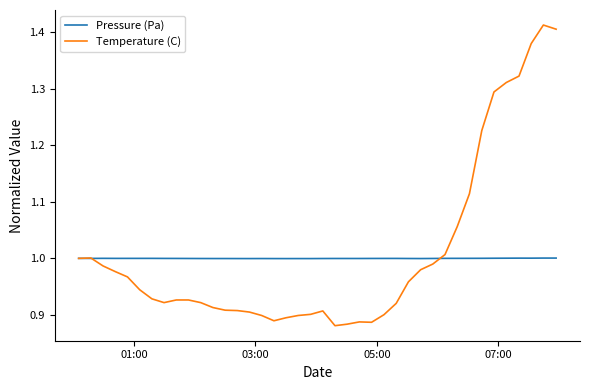

Which series has the widest spread of values?

Temperature (C)